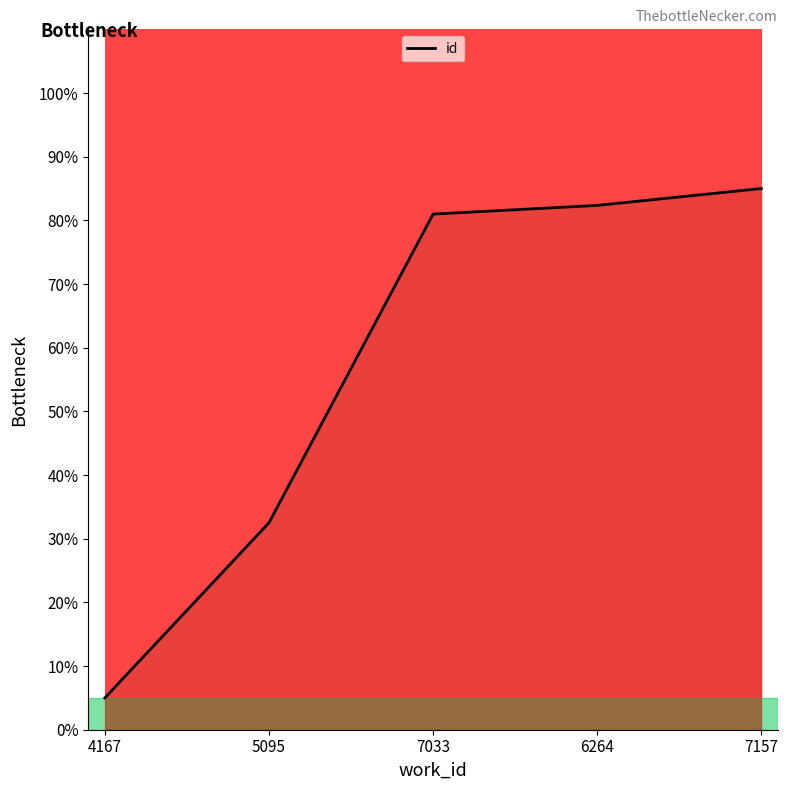

Which category has the lowest value across all series?

4167